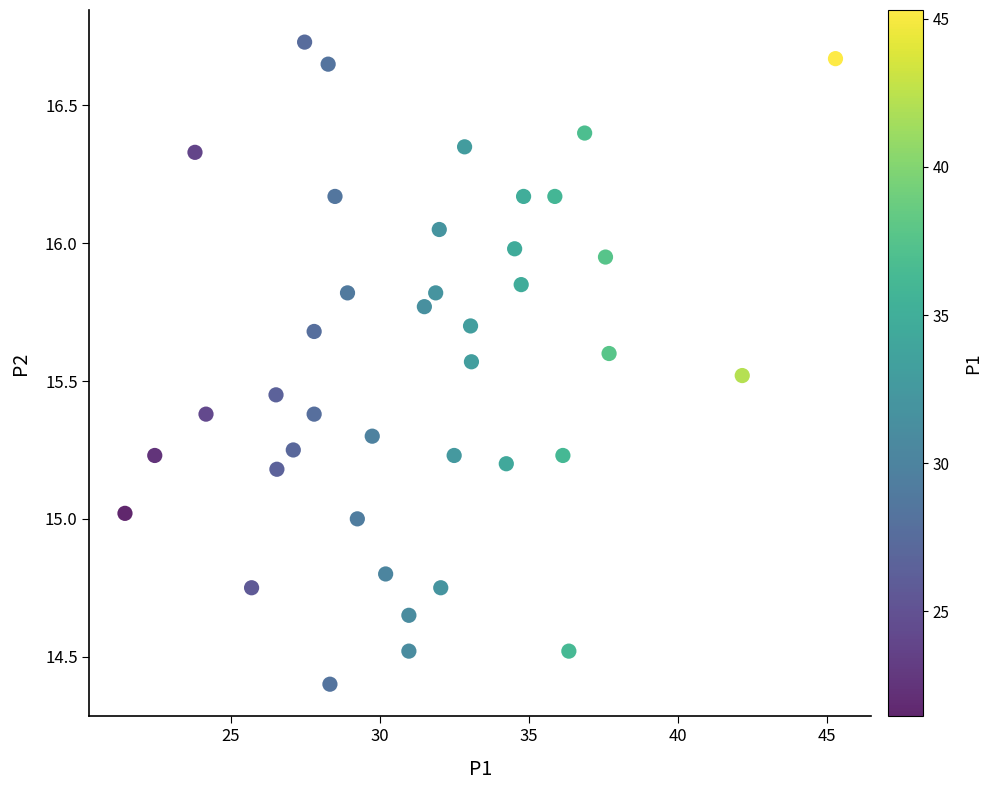

What is the range of Y values (max minus min)?

2.3